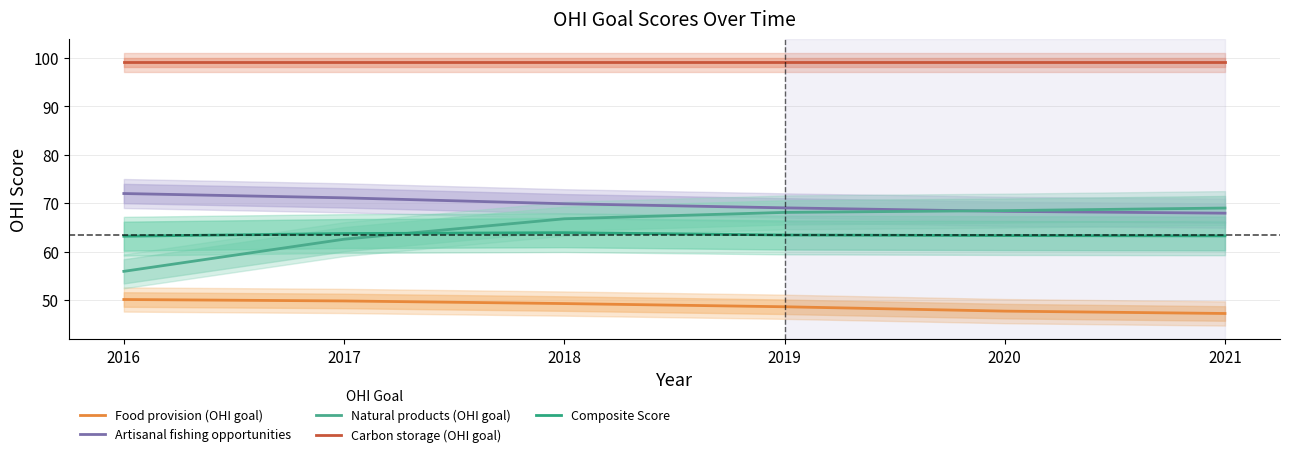

Rank the categories by Carbon storage (OHI goal) value from highest to lowest.

2016, 2017, 2018, 2019, 2020, 2021